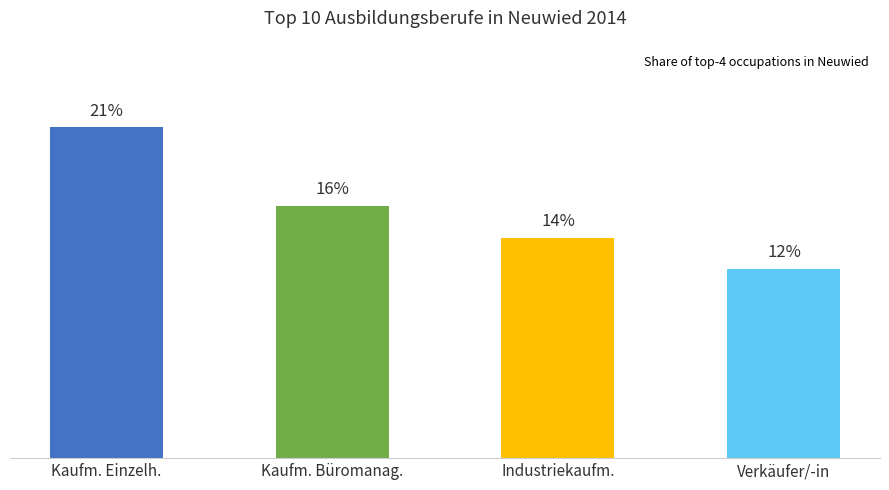

What is the label of the 2nd bar from the left?

Kaufm. Büromanag.